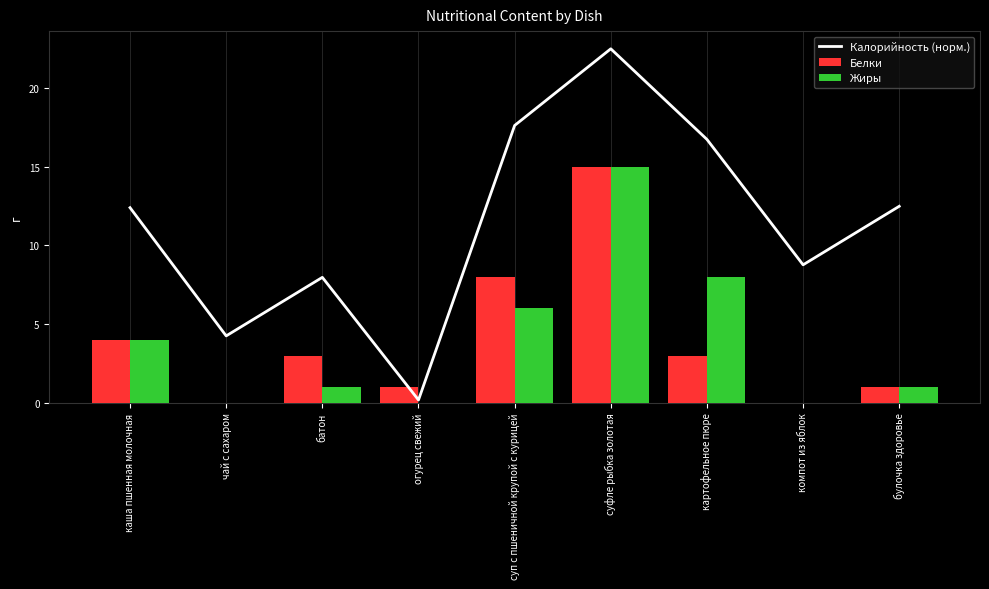

What position from the left is булочка здоровье?

9